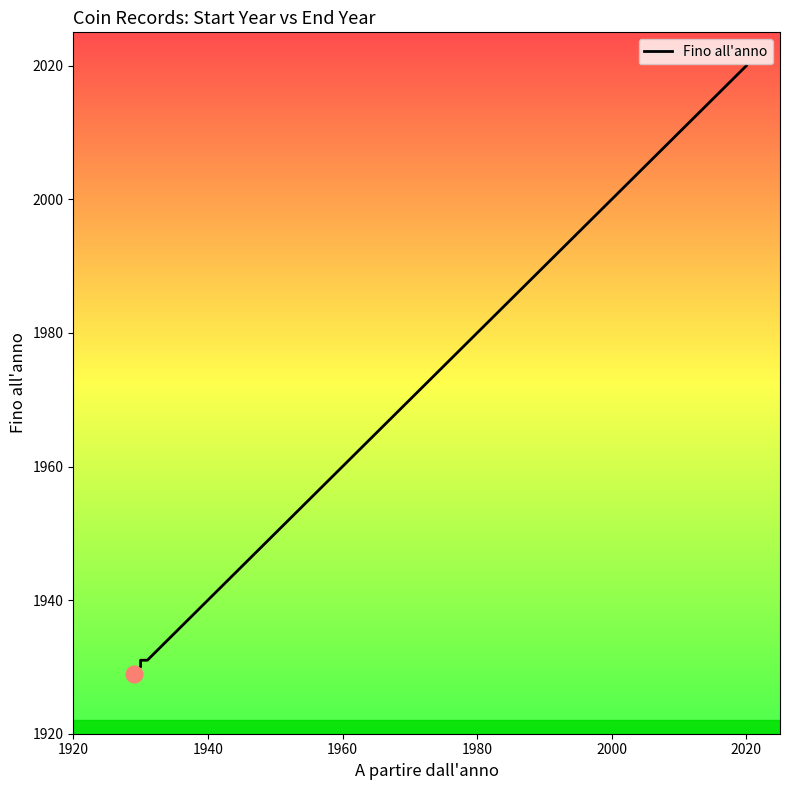

The value at 1920 is 1929. True or false?

True